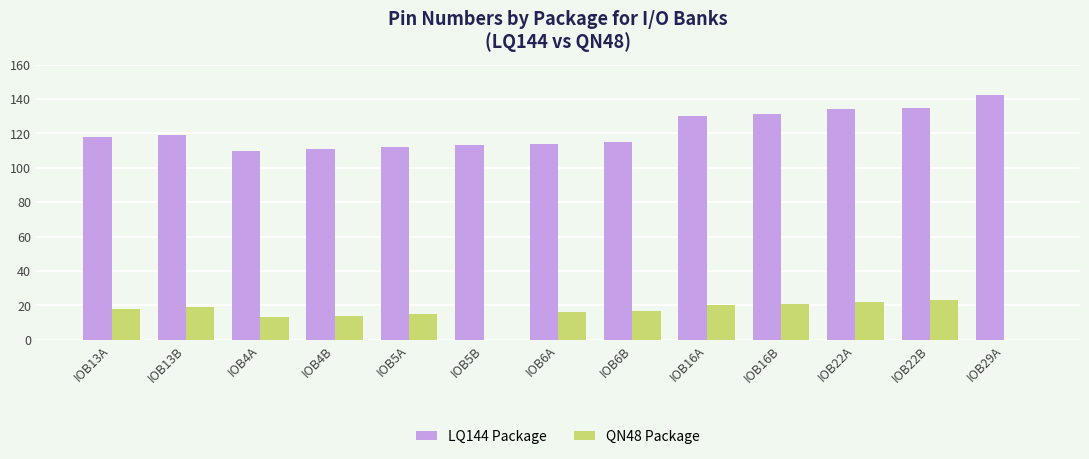

Between IOB6B and IOB22B, which series saw the biggest shift?

LQ144 Package